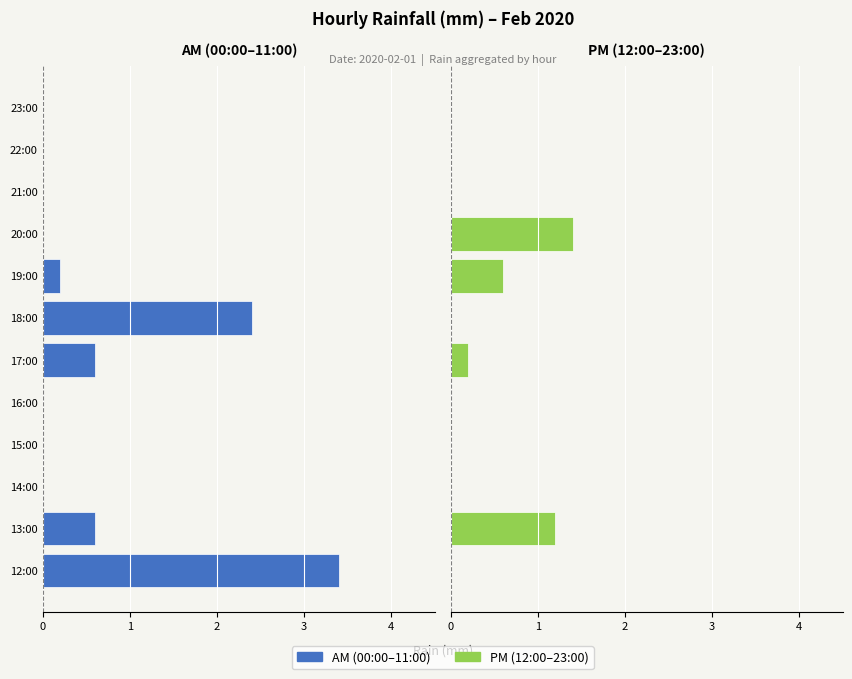

What is the value of the PM (12:00–23:00) bar at the 9th from the left?

1.4